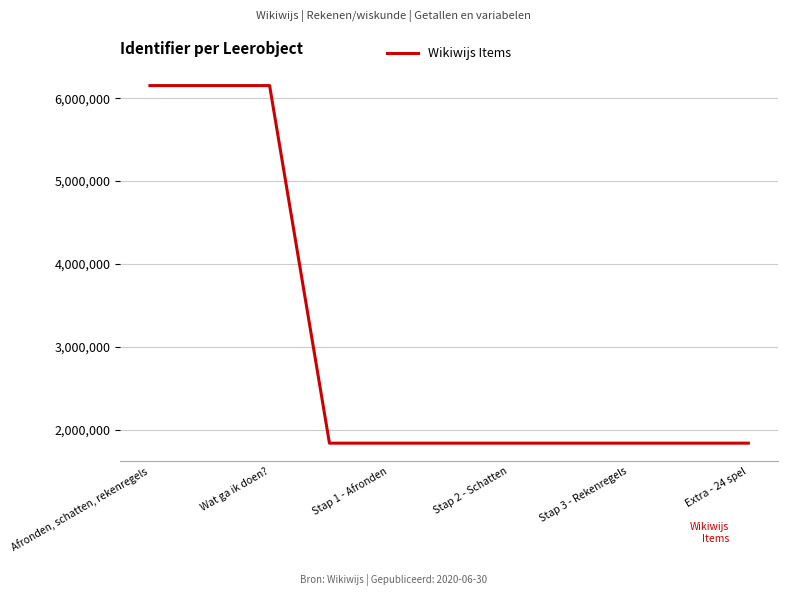

What is the minimum value shown in the chart?

1837390